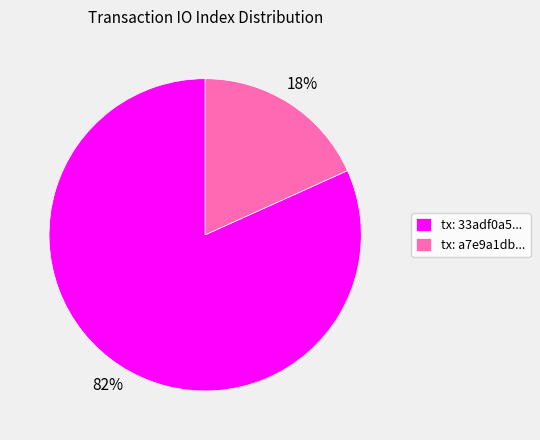

Do tx: 33adf0a5... and tx: a7e9a1db... together represent more than half of the pie?

Yes